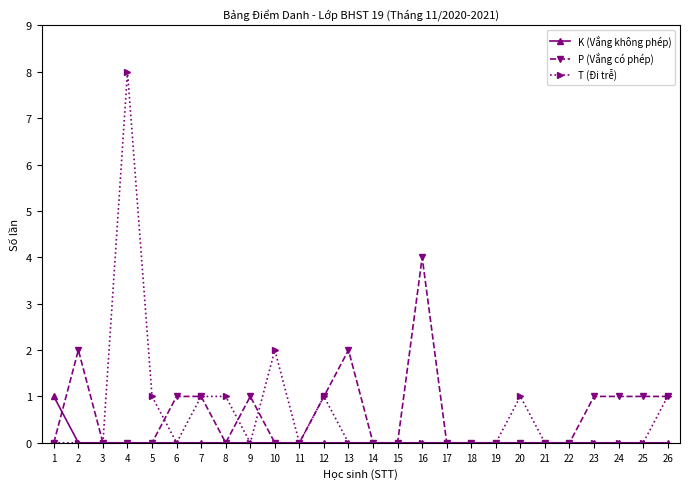

How many lines are shown in the chart?

3